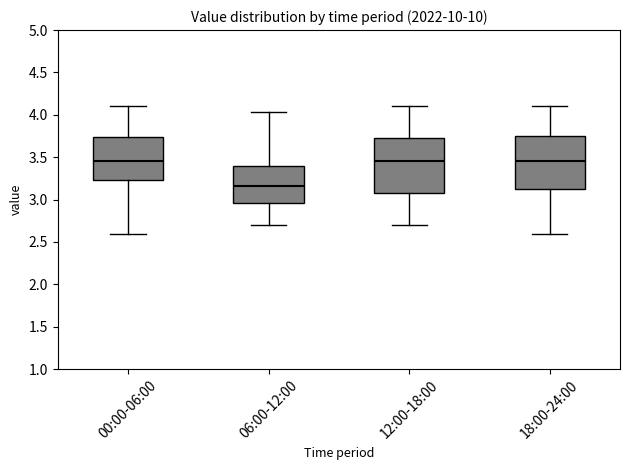

Which box's median line is the lowest?

06:00-12:00